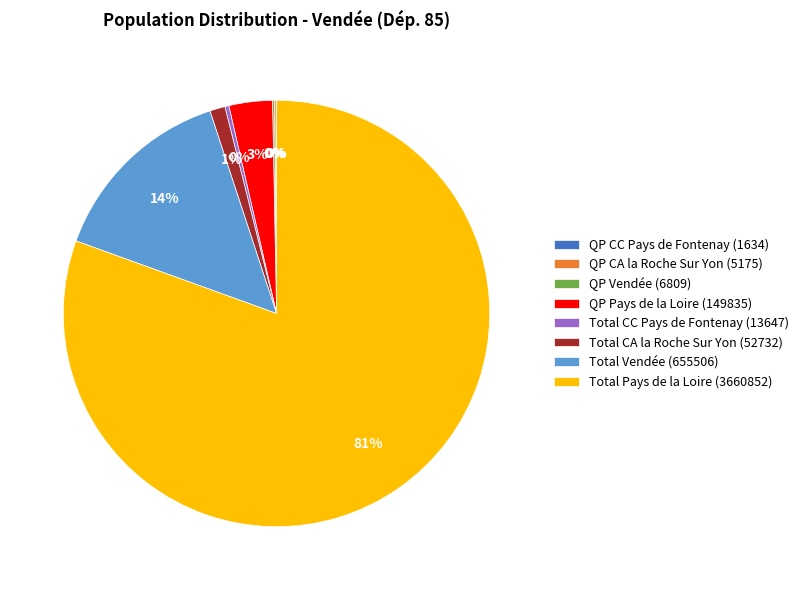

Combined, do QP Pays de la Loire (149835) and Total Vendée (655506) account for over 50%?

No